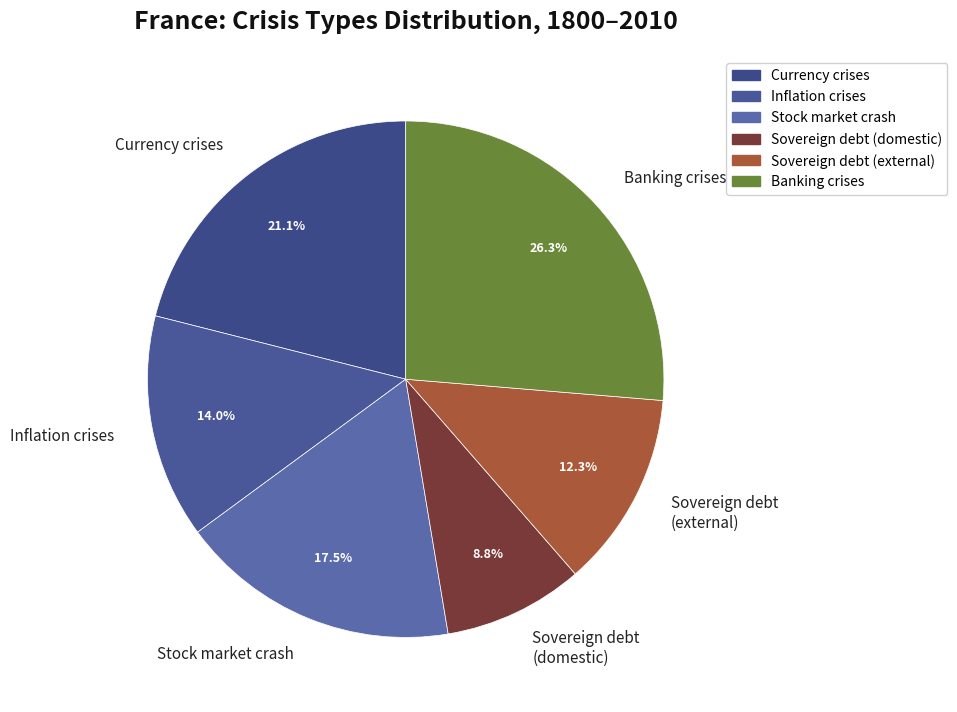

Is the sum of Sovereign debt (external) and Sovereign debt (domestic) greater than half?

No